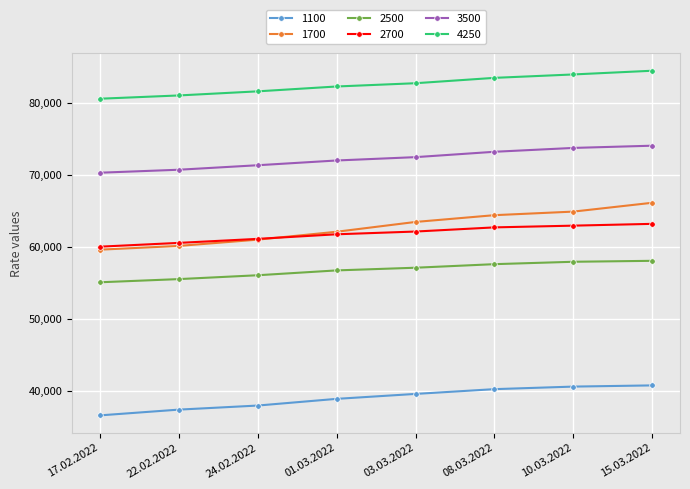

Is this an area chart (filled region under the line)?

No